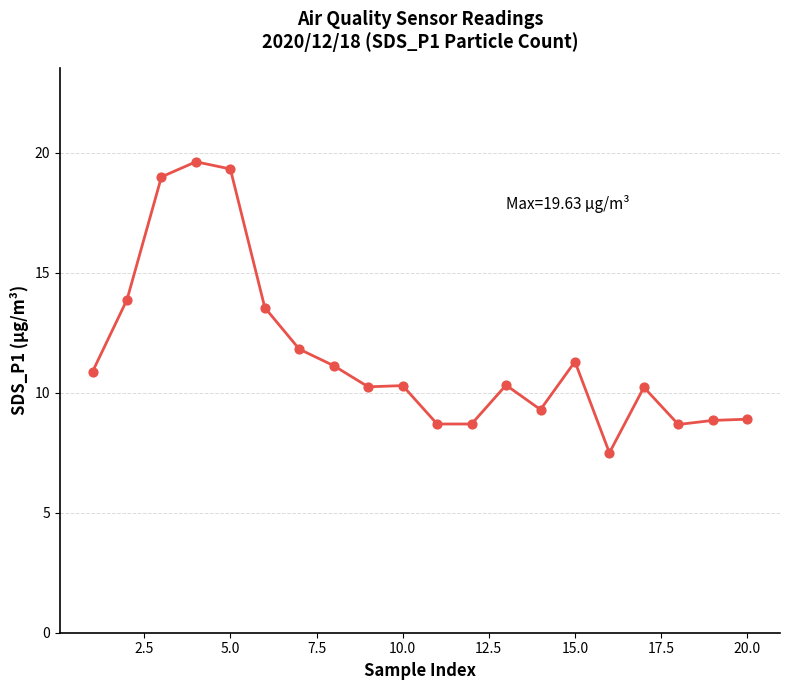

What is the difference between the maximum and minimum values?

12.1